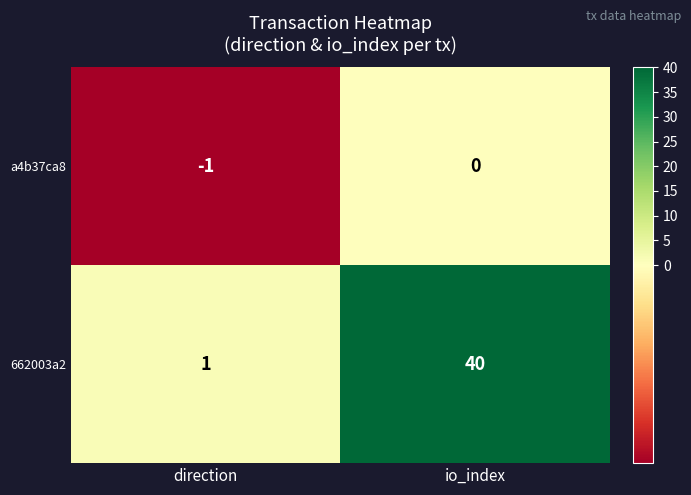

At which category is the sum across all series the highest?

io_index